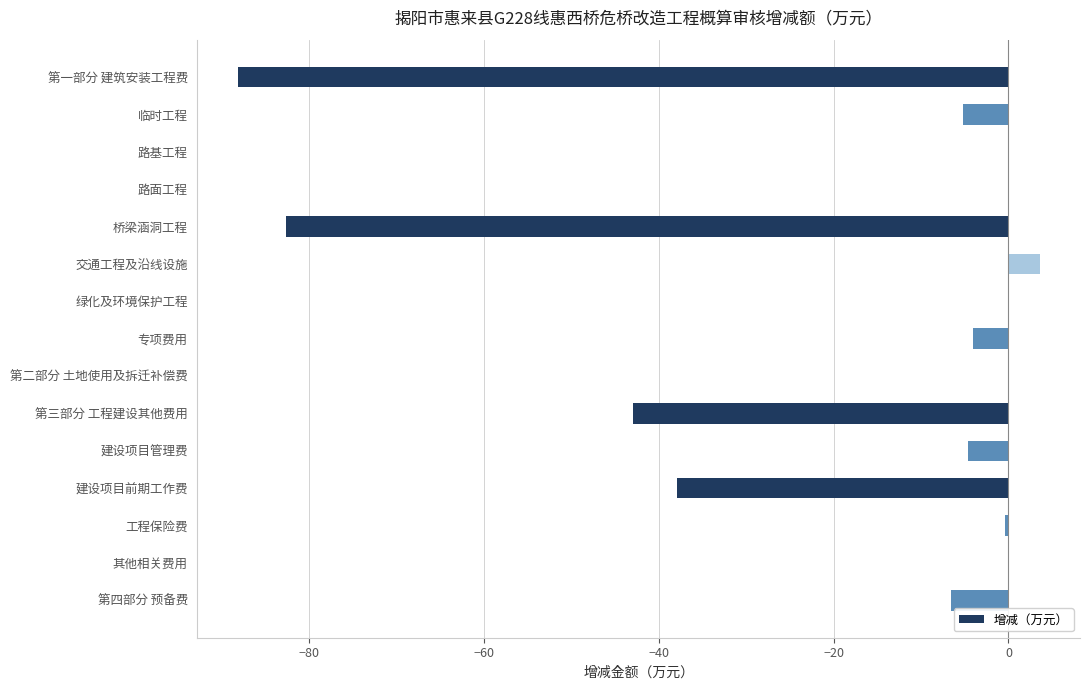

The value at 第四部分 预备费 is -2.8. True or false?

False